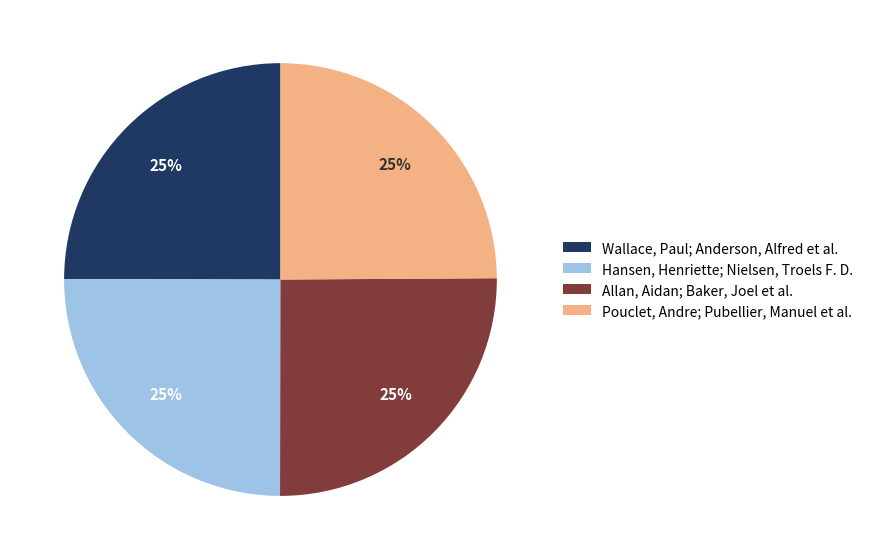

What is the ratio of the value at Wallace, Paul; Anderson, Alfred et al. to the value at Pouclet, Andre; Pubellier, Manuel et al.?

1.0